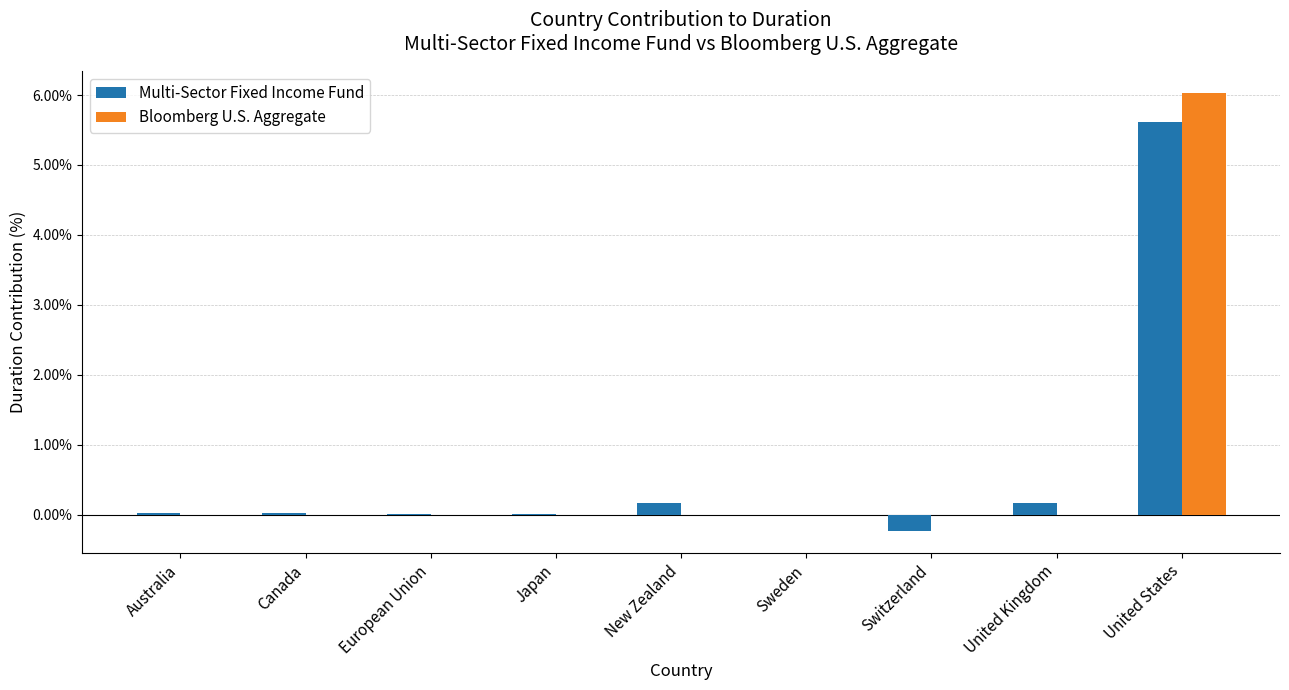

Is the value of Multi-Sector Fixed Income Fund at Australia greater than the value of Bloomberg U.S. Aggregate at United States?

No